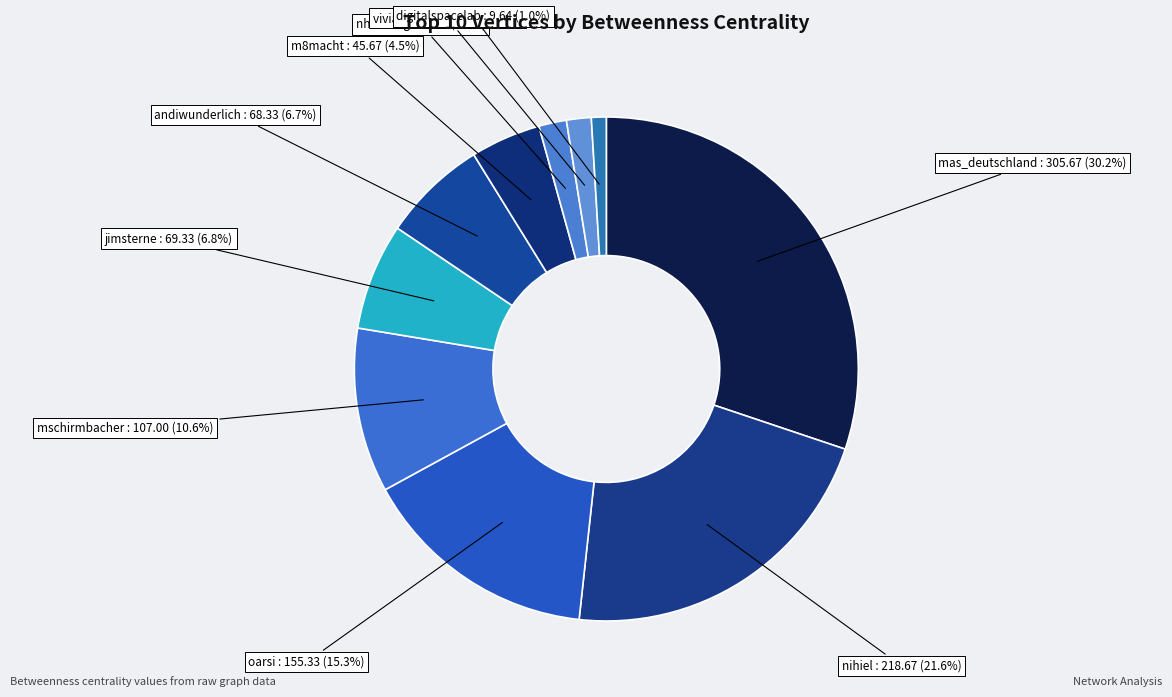

True or false: andiwunderlich accounts for 1% of the total.

False